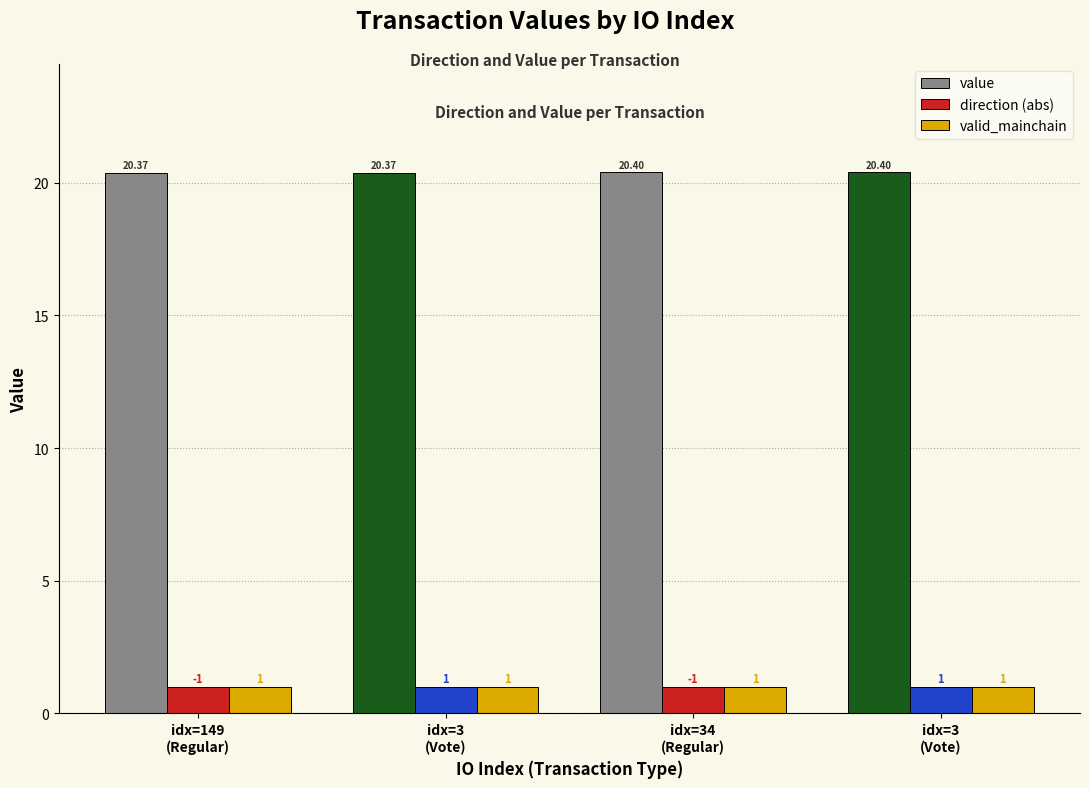

How many bars are there in each group?

3